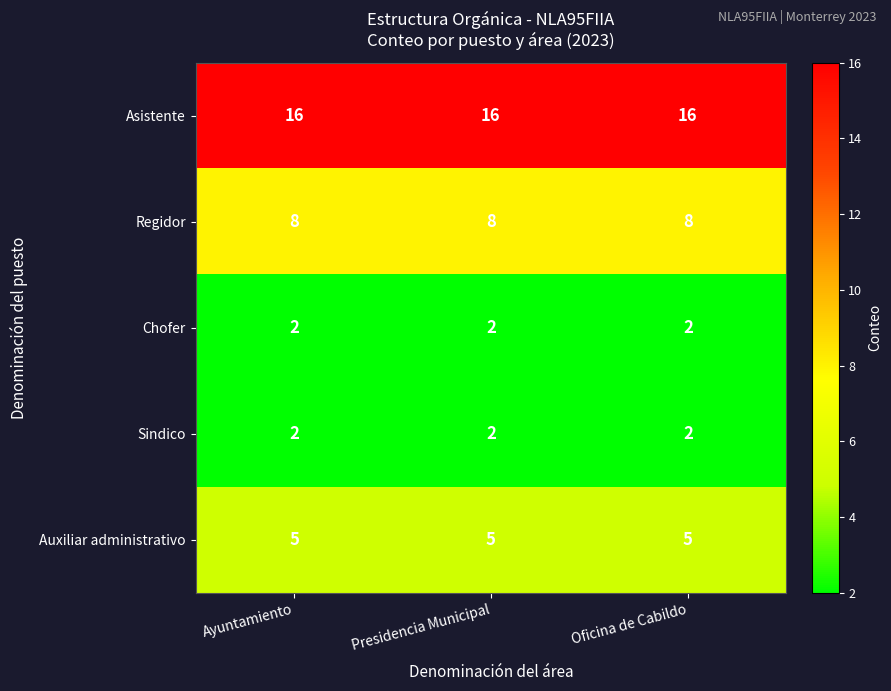

Which series has the largest total across all categories?

Asistente